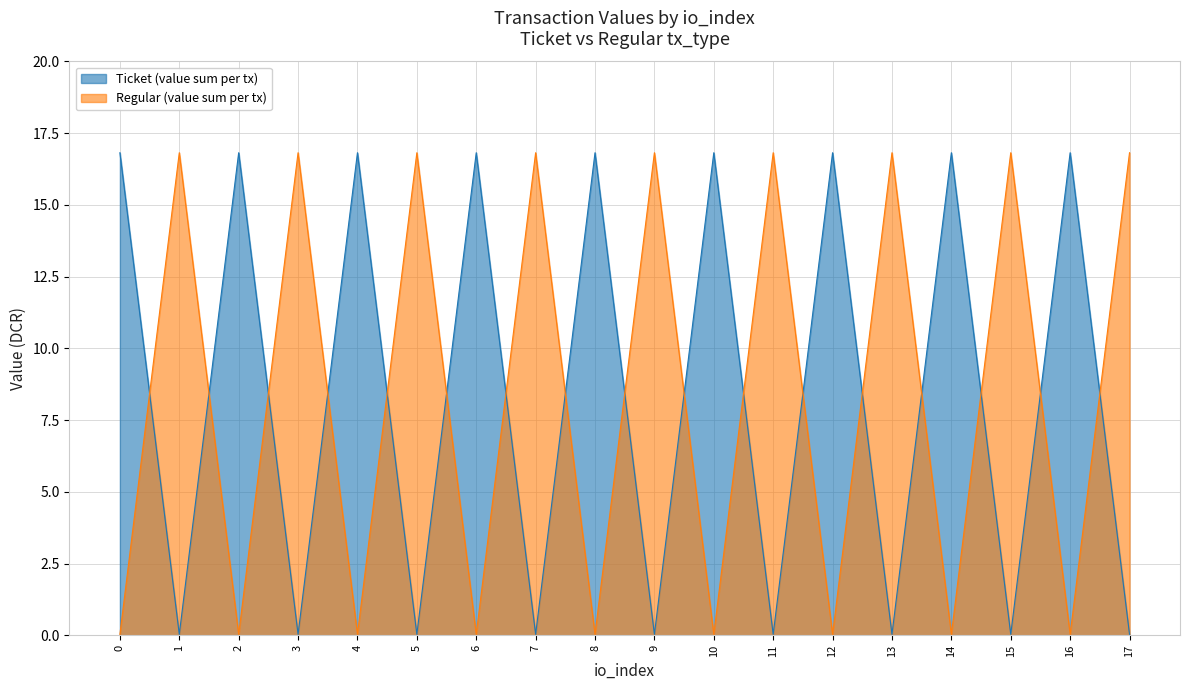

What is the average value of the Ticket (value sum per tx) series?

8.4